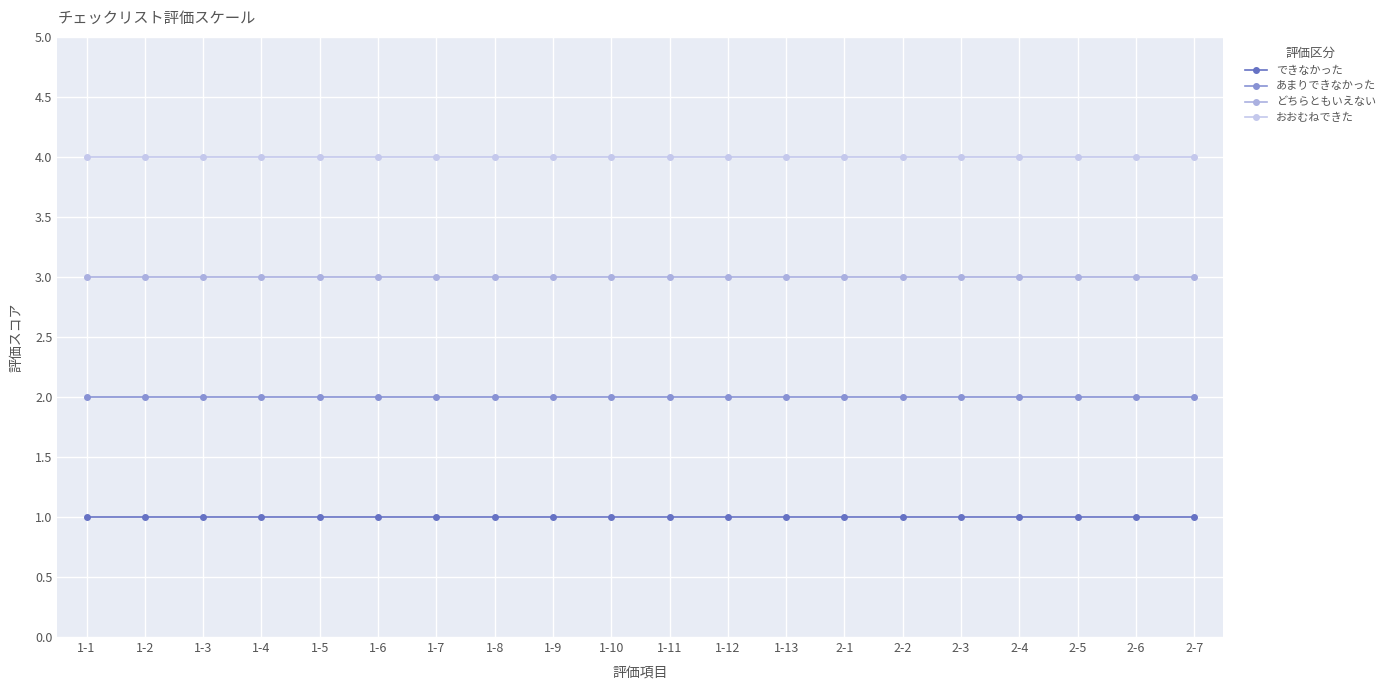

Is the value of あまりできなかった at 1-8 greater than the value of どちらともいえない at 1-3?

No